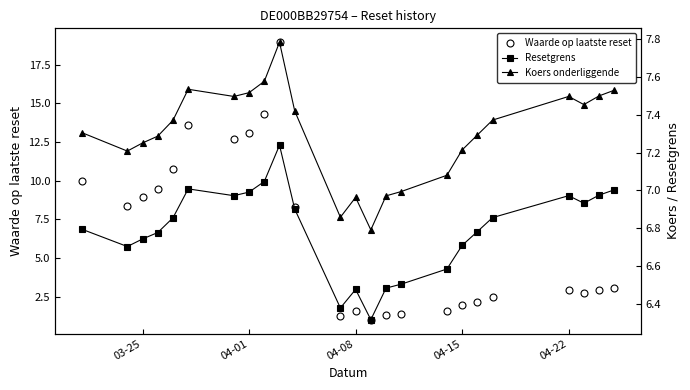

In Resetgrens, how many points are higher than both neighbors (excluding endpoints)?

4